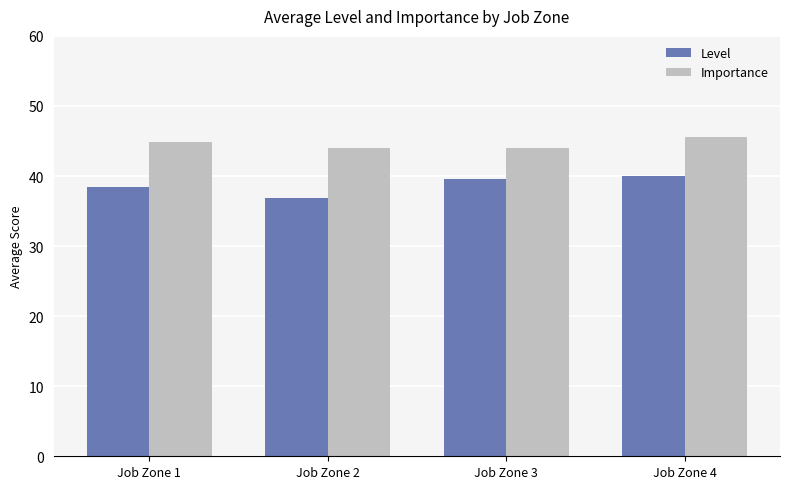

What are all the series names shown in the legend?

Level, Importance